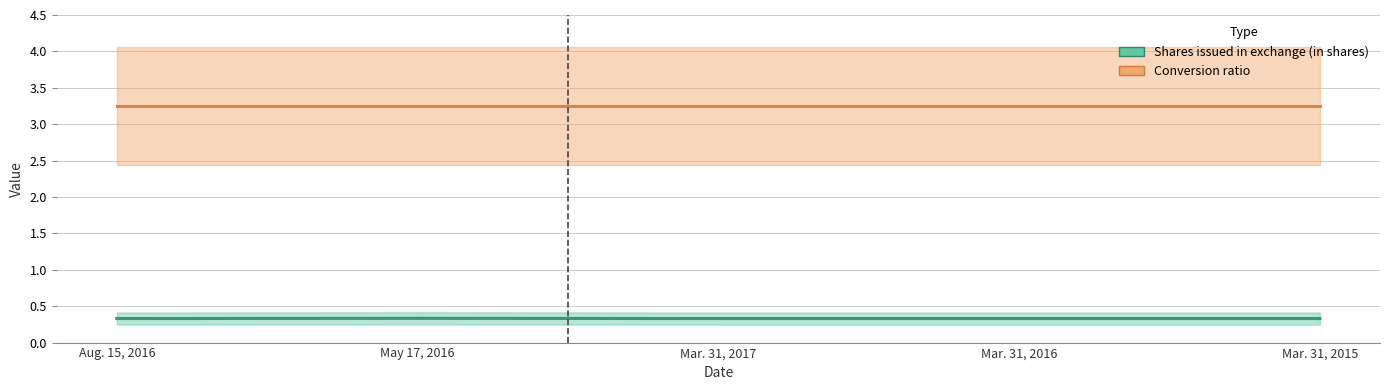

Is it true that Conversion ratio (line) equals 5.4 at Mar. 31, 2017?

False